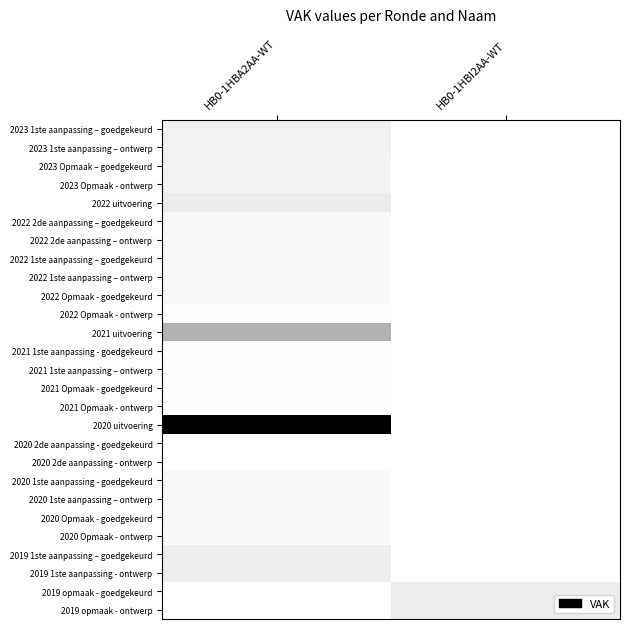

What is the greatest value displayed?

59632.0